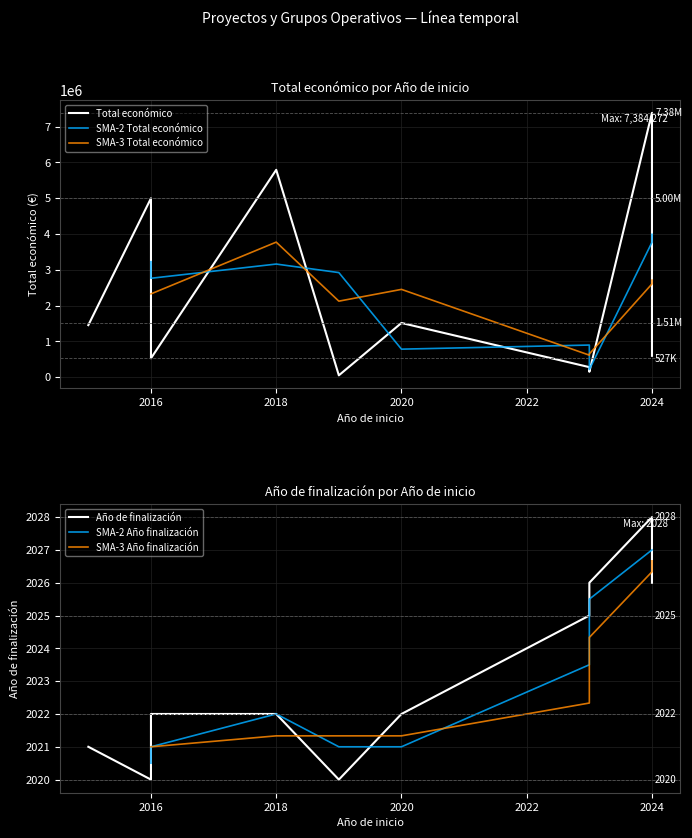

What is the sum of the Total económico values at 2018 and 2016?

10789881